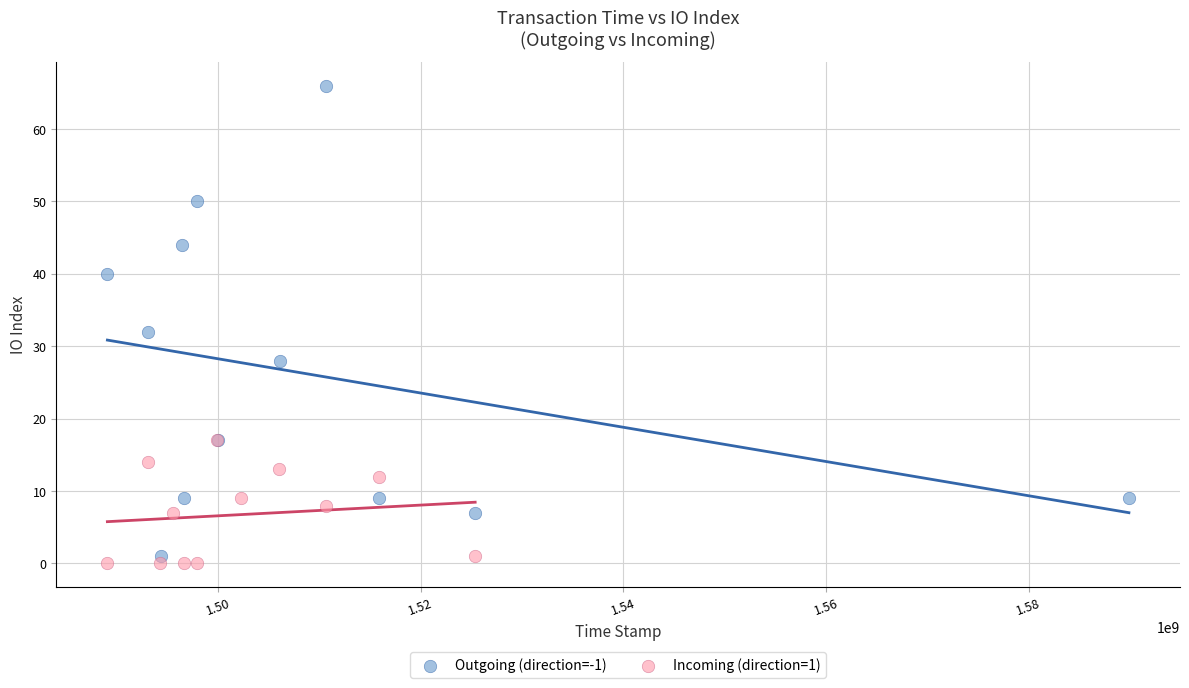

What are all the series names shown in the legend?

Outgoing (direction=-1), Incoming (direction=1)